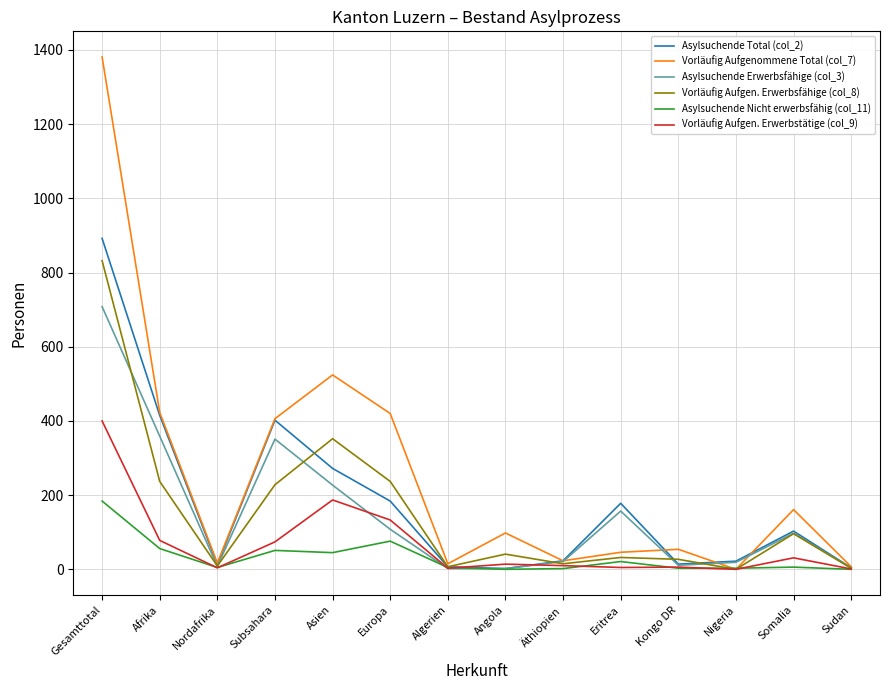

Is the value of Asylsuchende Nicht erwerbsfähig (col_11) at Europa greater than the value of Vorläufig Aufgen. Erwerbstätige (col_9) at Nigeria?

Yes